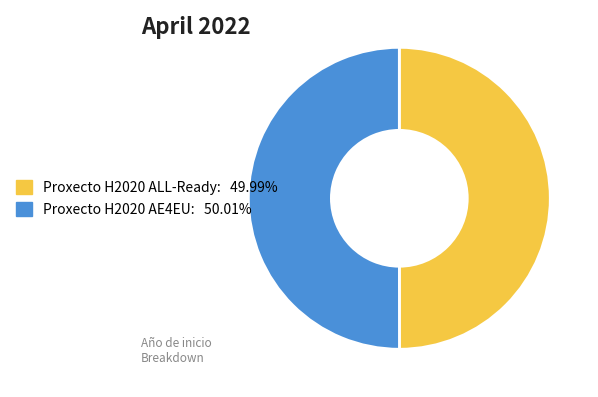

What is the ratio of the value at Proxecto H2020 AE4EU to the value at Proxecto H2020 ALL-Ready?

1.0